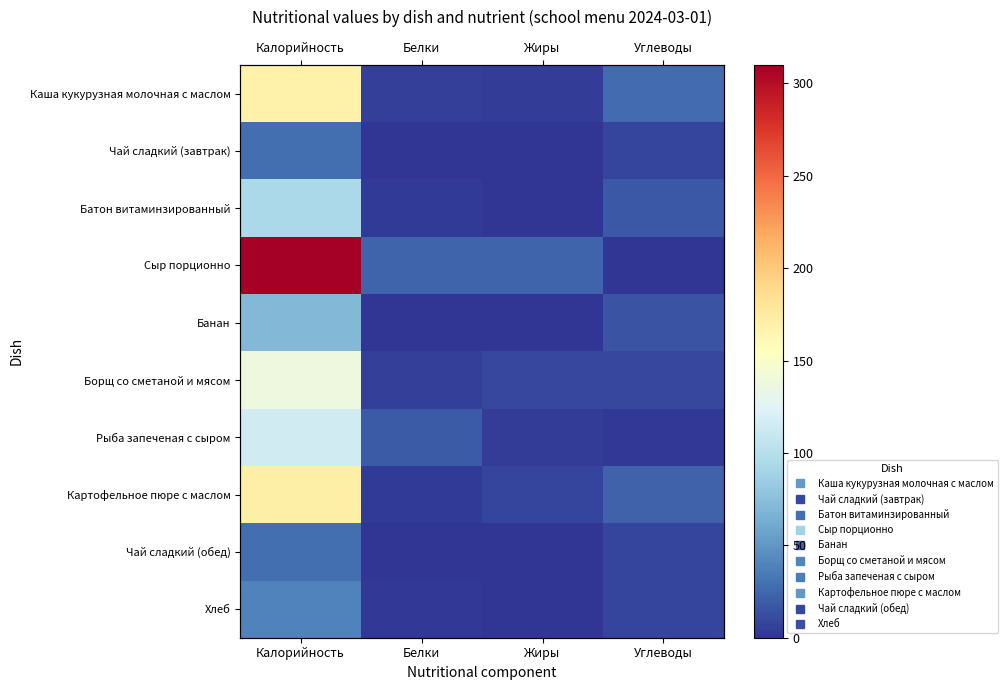

The value of Борщ со сметаной и мясом at Калорийность is 138.0. True or false?

True